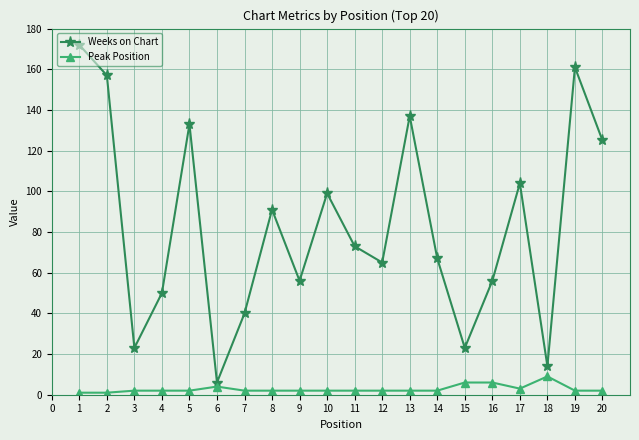

At which label is Weeks on Chart closest to 89?

8